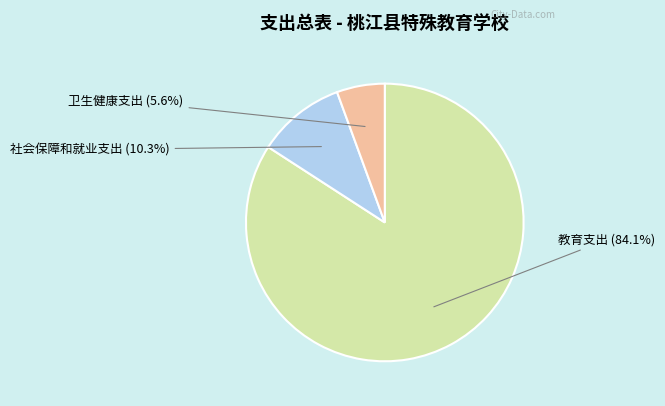

Does any single category account for the majority?

Yes